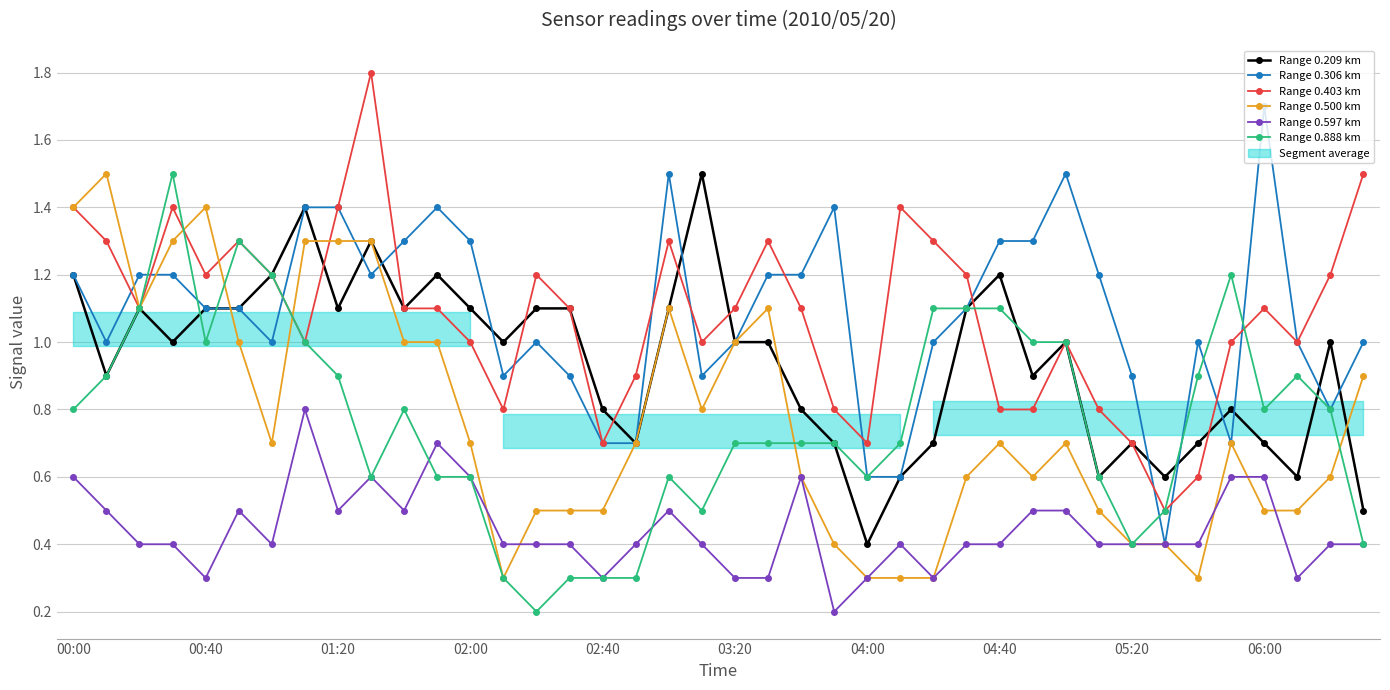

At which label does Range 0.209 km reach its minimum?

04:00